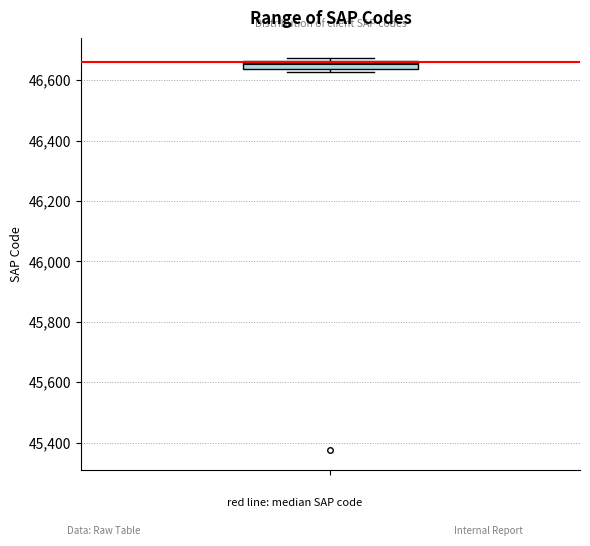

Where is the upper edge of the box on the y-axis? The values are not printed on the chart, so give them approximately, as read against the axis.

46660